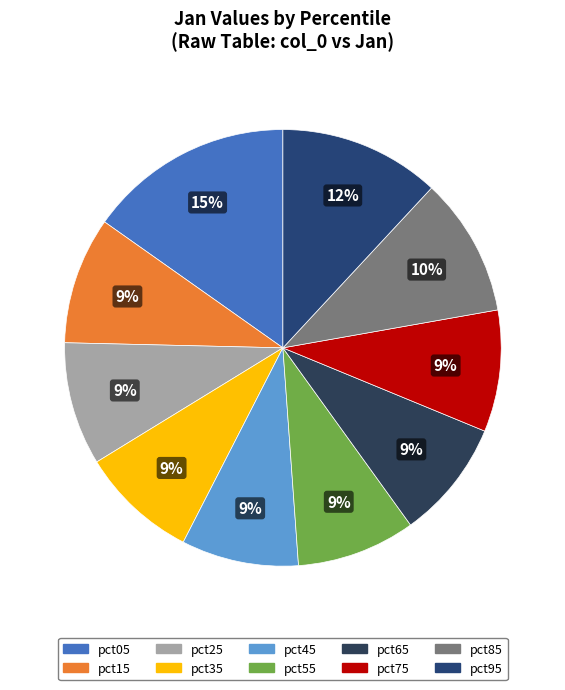

To the nearest percent, what is the combined percentage of pct25 and pct95?

21%